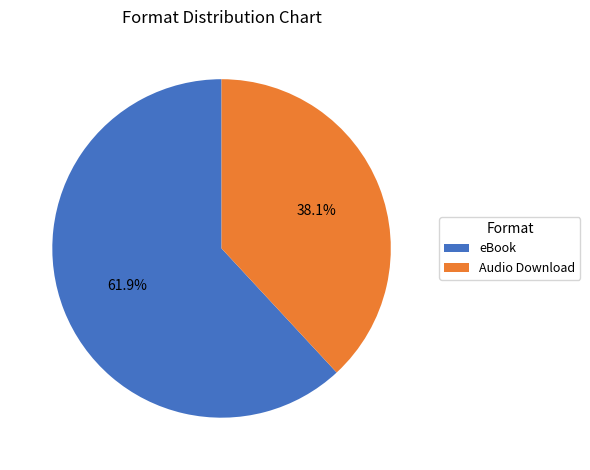

To the nearest percent, what is the difference between the largest and smallest slice percentages?

24%